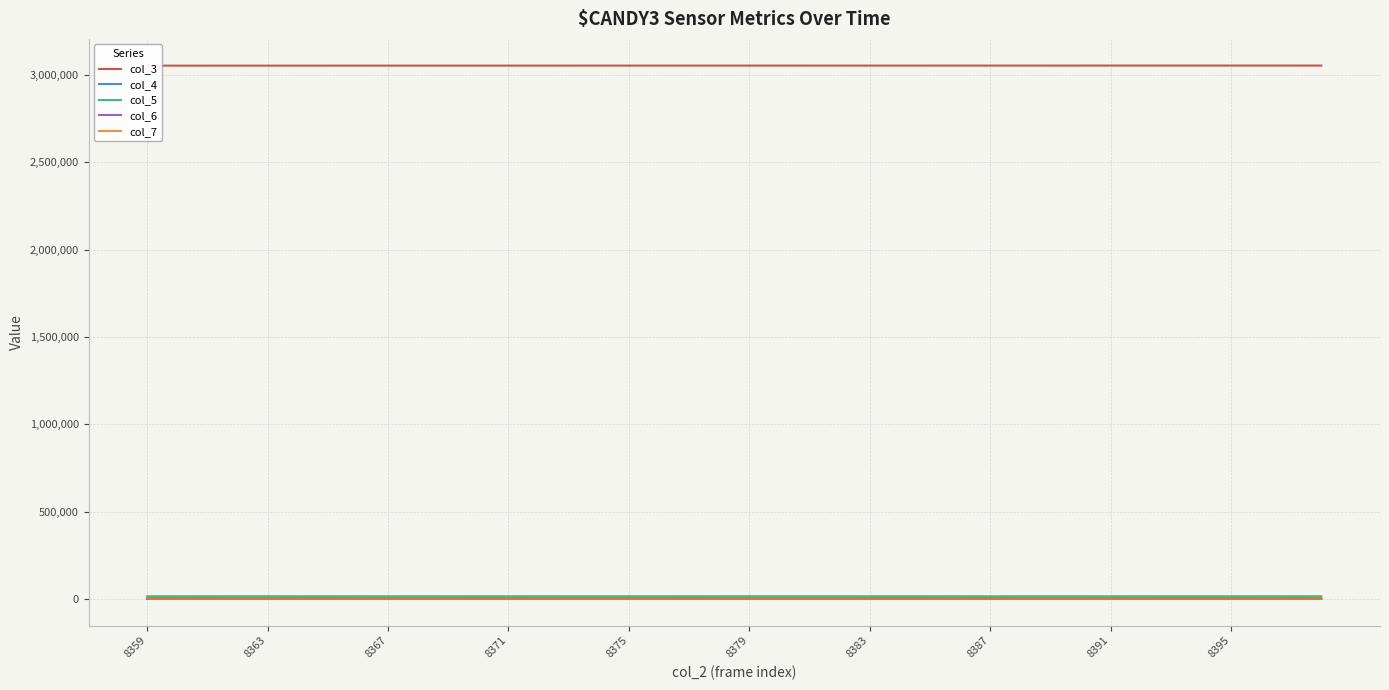

Does the chart have visible grid lines?

Yes